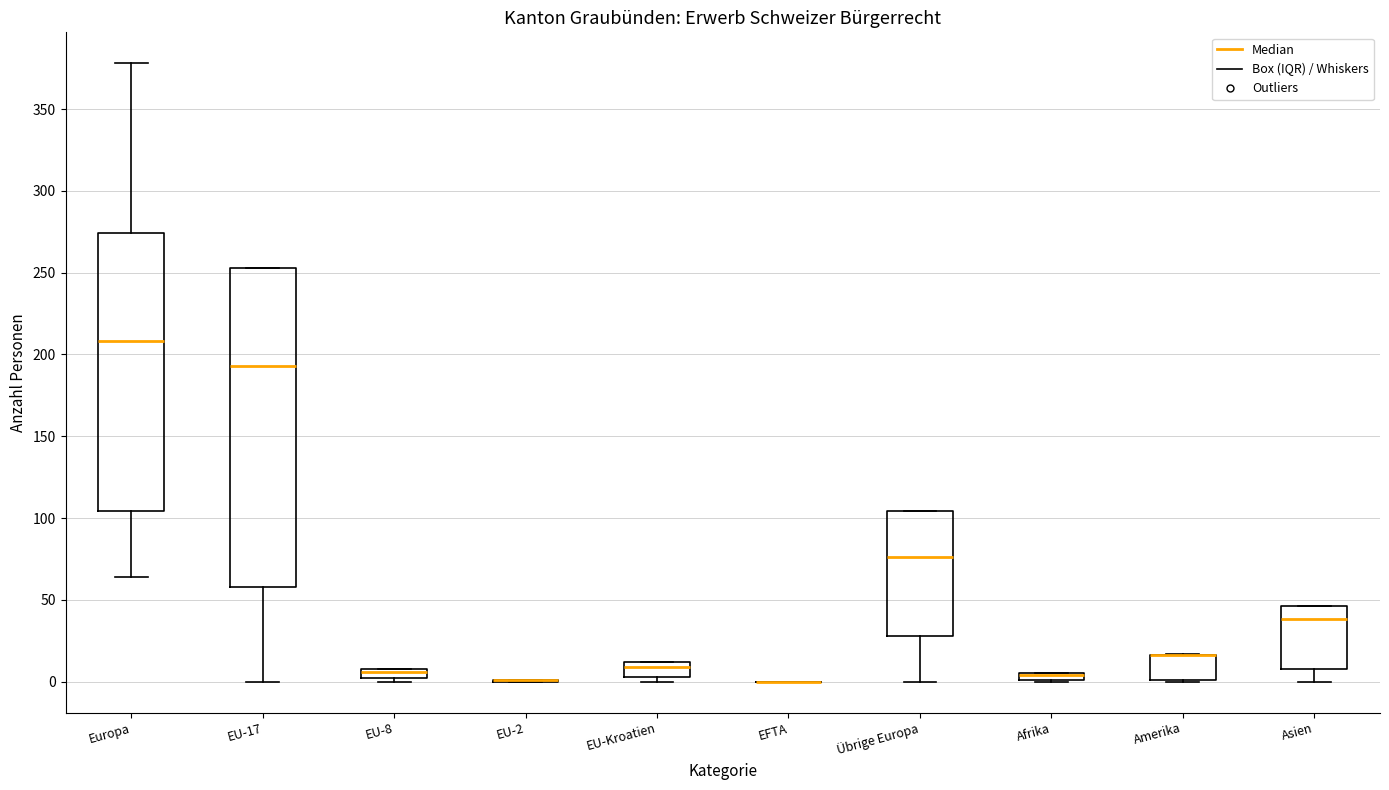

Comparing the boxes themselves (not the whiskers), which one is the tallest?

EU-17